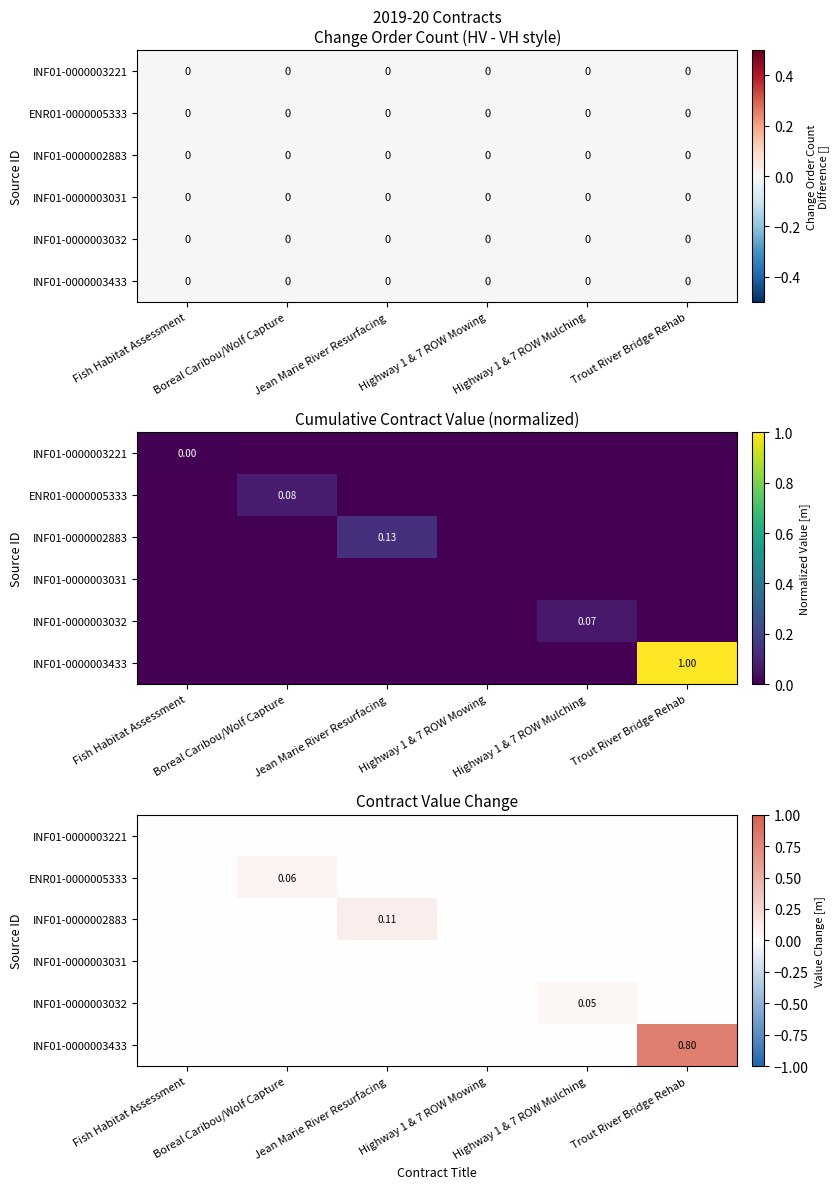

The INF01-0000003031 series shows 0.0 at Boreal Caribou/Wolf Capture. True or false?

True